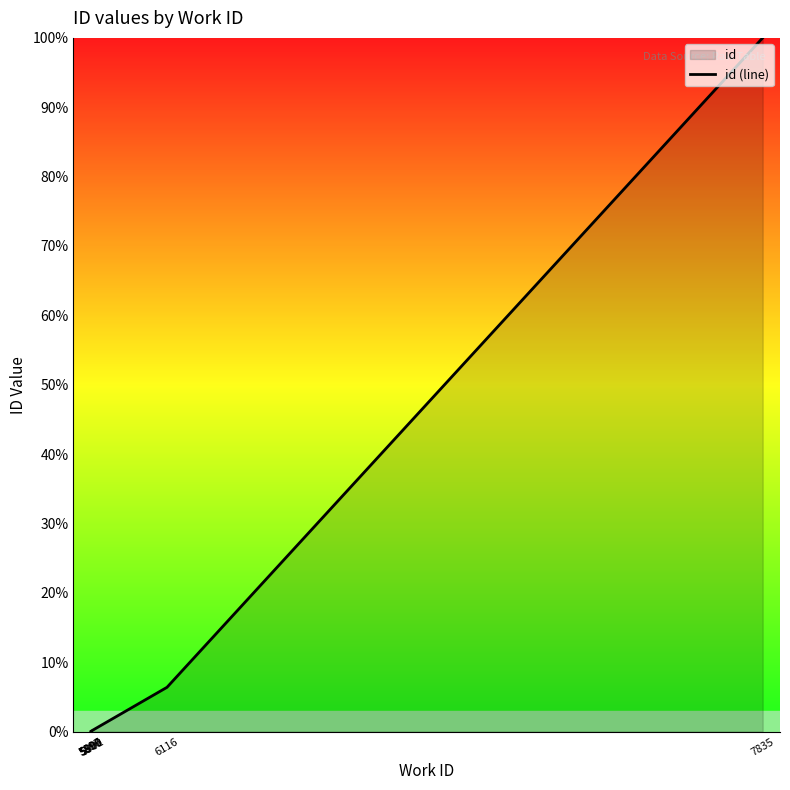

Does the chart display data point markers on the line(s)?

No